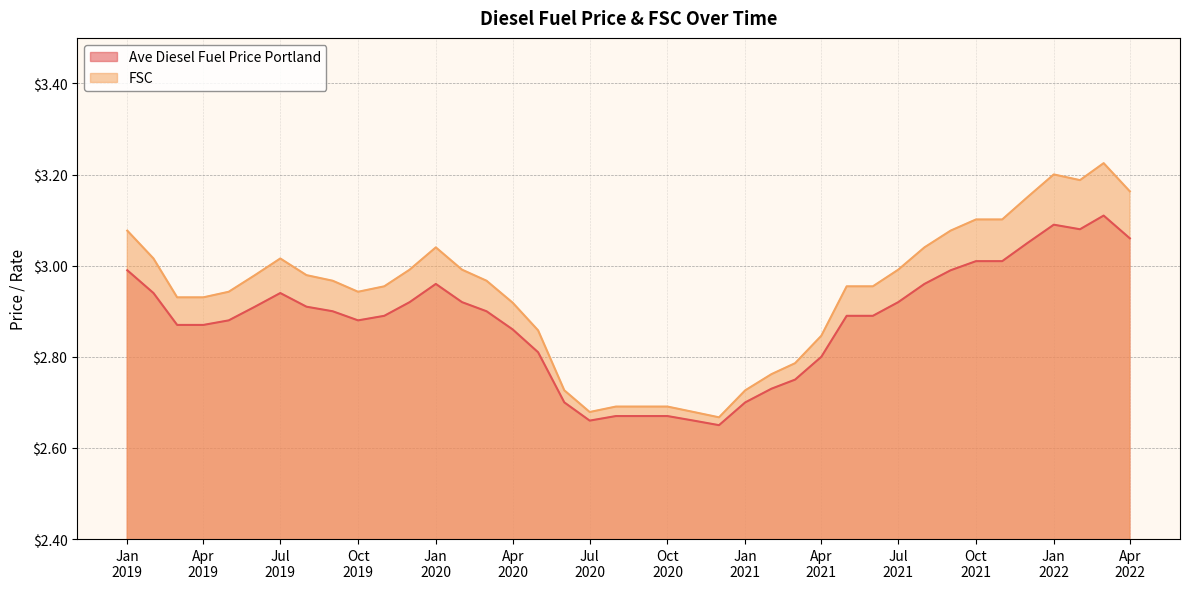

Rank the series by their average value, from lowest to highest.

Ave Diesel Fuel Price Portland, FSC